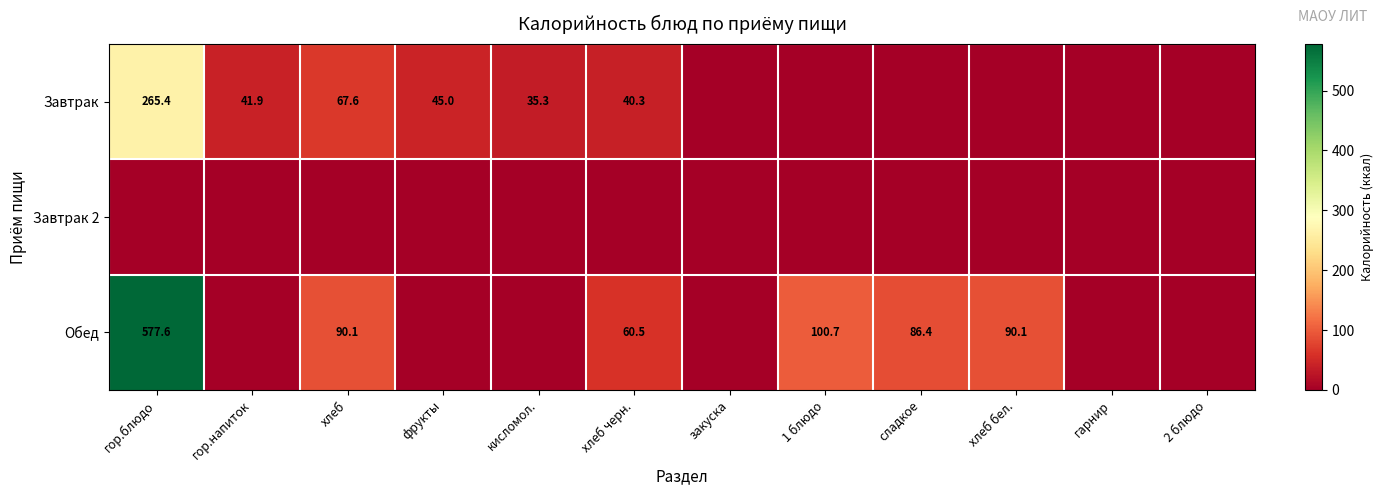

Is the value of Обед at сладкое greater than the value of Завтрак at фрукты?

Yes